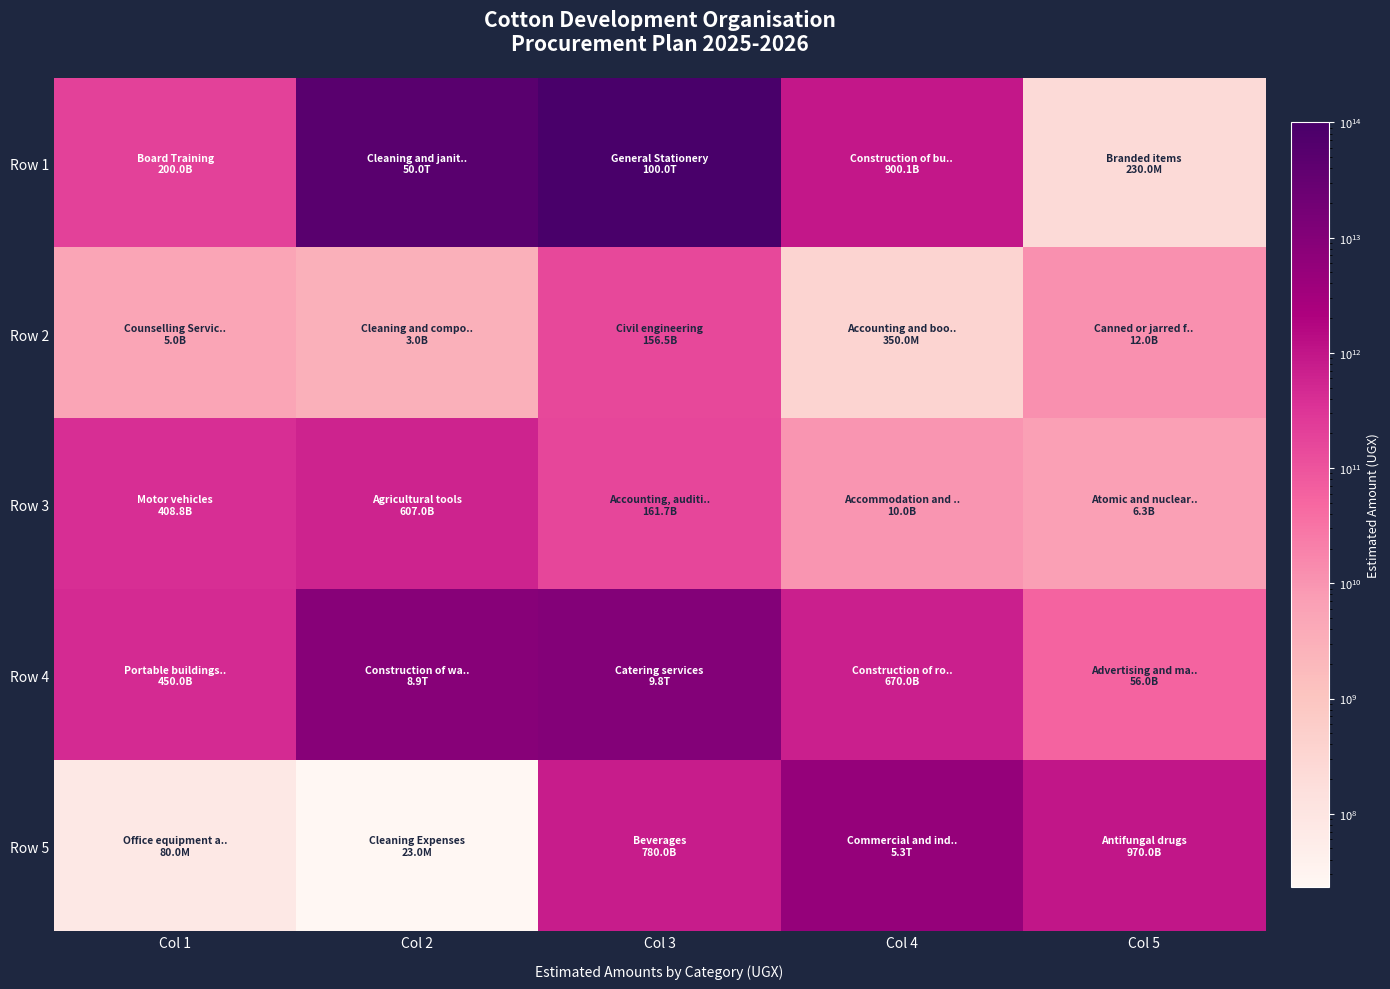

Reading left to right, list all the values displayed in this chart.

Row 1: Col 1=200000000000	Col 2=50000900000000	Col 3=100000000000000	Col 4=900090000000	Col 5=230000000
Row 2: Col 1=5000000000	Col 2=3000000000	Col 3=156500000000	Col 4=350000000	Col 5=12000000000
Row 3: Col 1=408800000000	Col 2=607000000000	Col 3=161680000000	Col 4=10000000000	Col 5=6300000000
Row 4: Col 1=450000000000	Col 2=8900000000000	Col 3=9800000000000	Col 4=670000000000	Col 5=56000000000
Row 5: Col 1=80000000	Col 2=23000000	Col 3=780000000000	Col 4=5310000000000	Col 5=970000000000